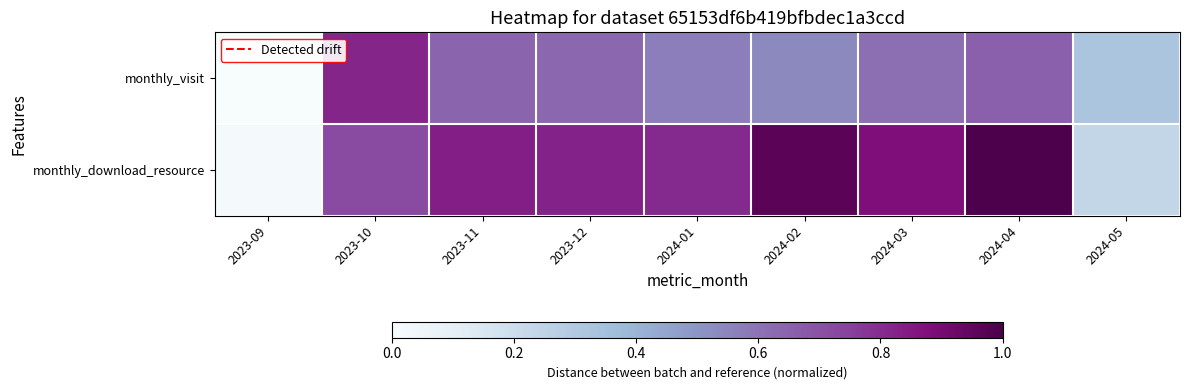

Reading left to right, list all the values displayed in this chart.

monthly_visit: 2023-09=0.0	2023-10=0.8	2023-11=0.6	2023-12=0.6	2024-01=0.6	2024-02=0.5	2024-03=0.6	2024-04=0.7	2024-05=0.3
monthly_download_resource: 2023-09=0.0	2023-10=0.7	2023-11=0.8	2023-12=0.8	2024-01=0.8	2024-02=1.0	2024-03=0.9	2024-04=1.0	2024-05=0.2